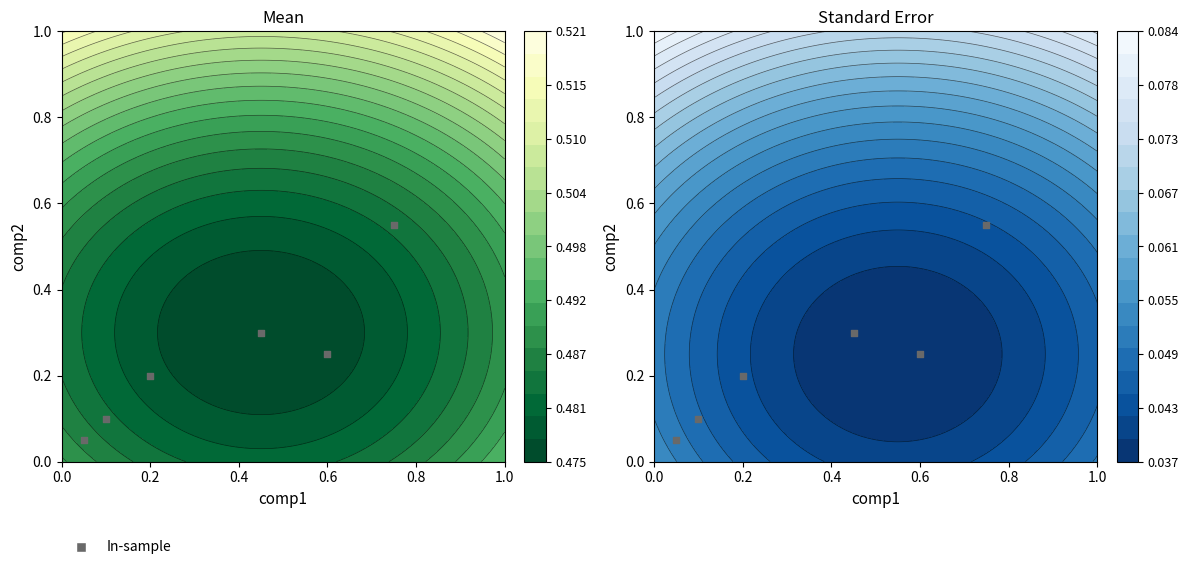

The value at 0.6 is 0.1. True or false?

False